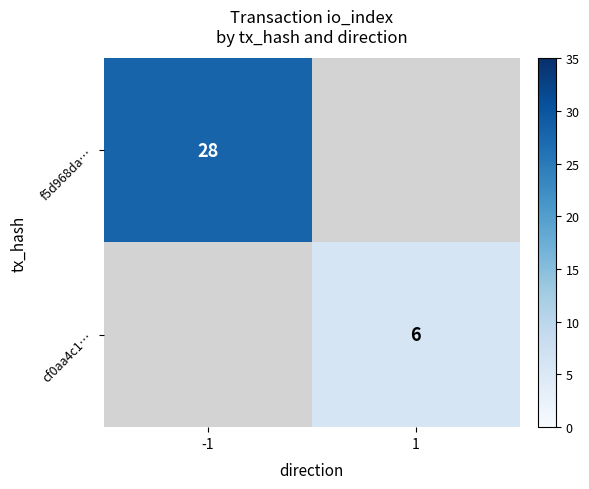

What is the maximum value shown in the chart?

28.0